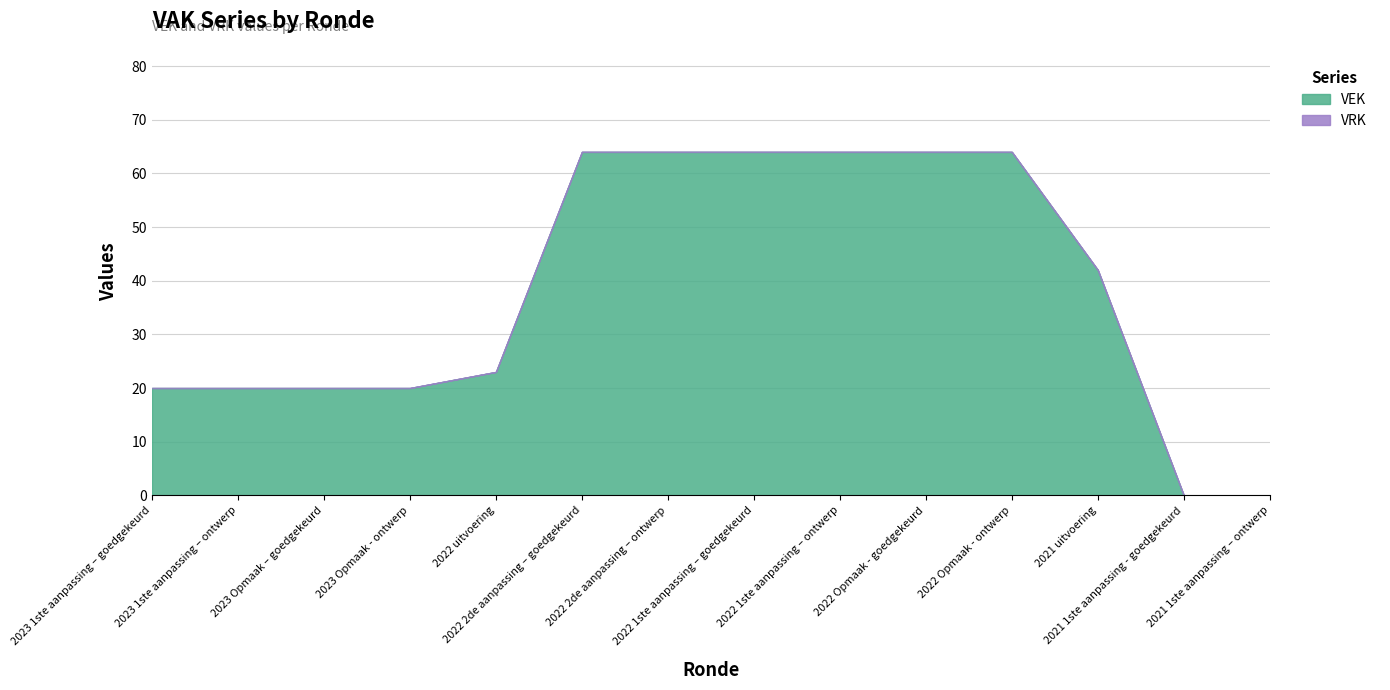

Which series has the largest total across all categories?

VEK